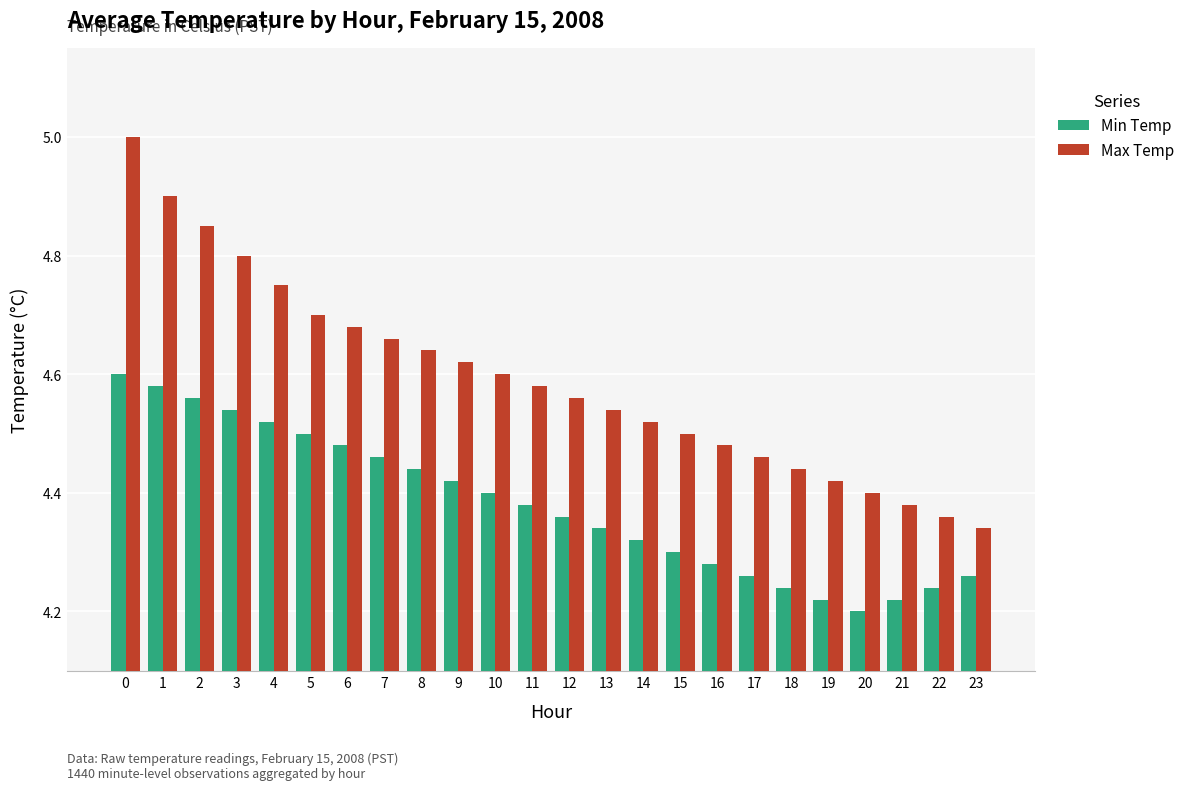

What is the difference between the Min Temp values at 23 and 4?

0.3